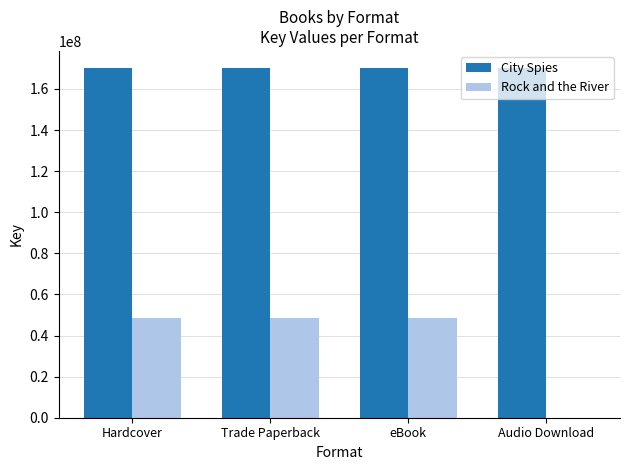

Reading left to right, transcribe all the data shown in this chart.

City Spies: 169996586	169996586	169996586	169996586
Rock and the River: 48551525	48551525	48551525	0